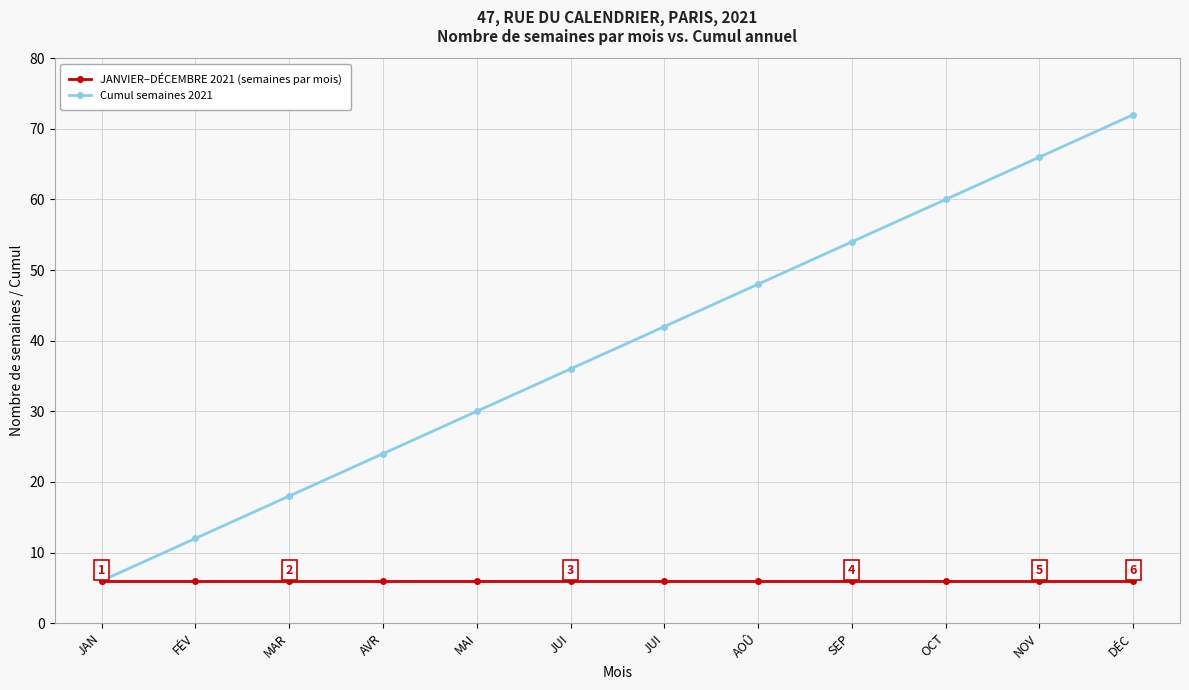

What is the difference between the highest and lowest values at AOÛ?

42